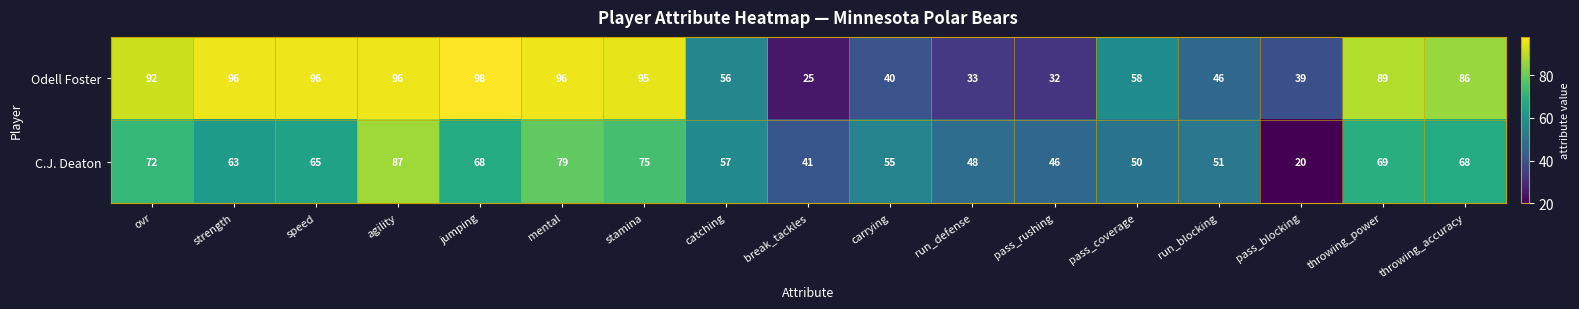

The C.J. Deaton series shows 68 at throwing_accuracy. True or false?

True